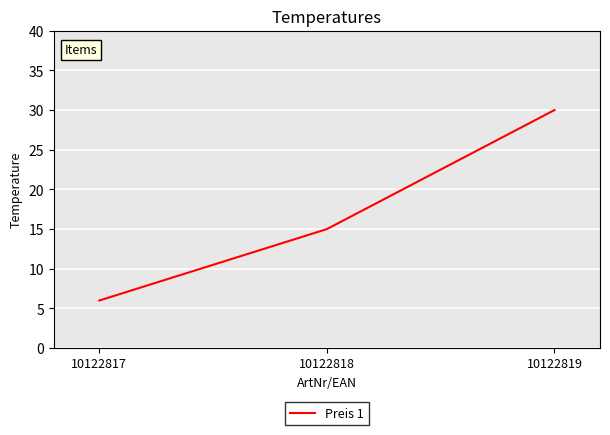

Count the values in the range 6 to 30.

3